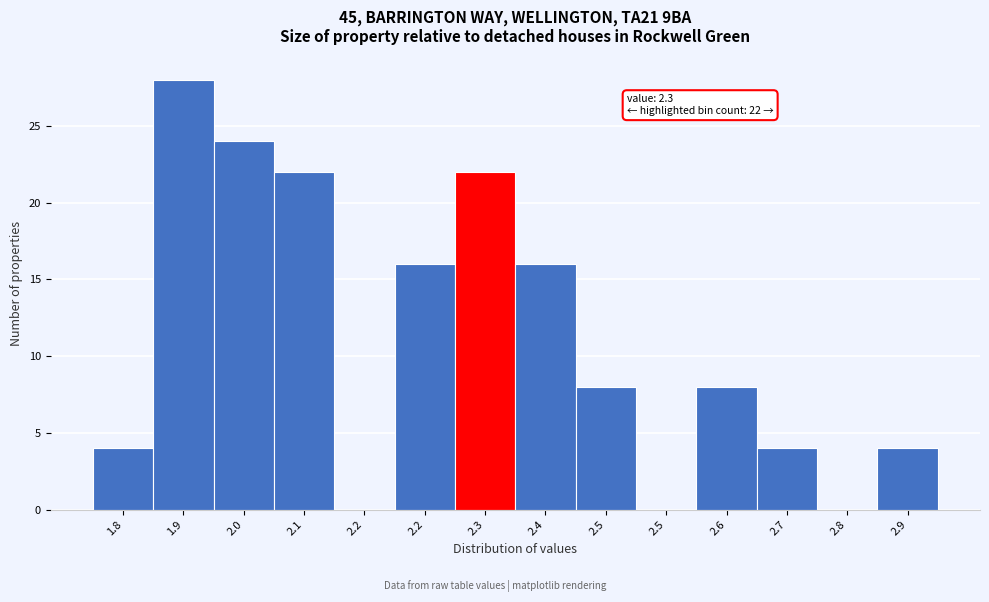

How many categories are shown in the chart?

14